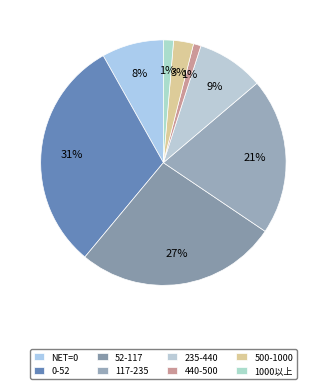

Rank the categories by value from lowest to highest.

440-500, 1000以上, 500-1000, NET=0, 235-440, 117-235, 52-117, 0-52